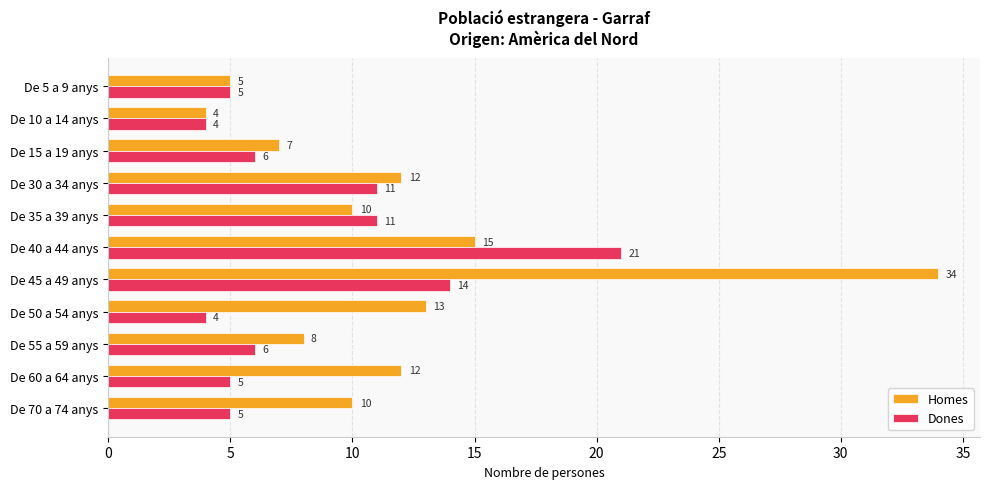

How many series are shown in this chart?

2